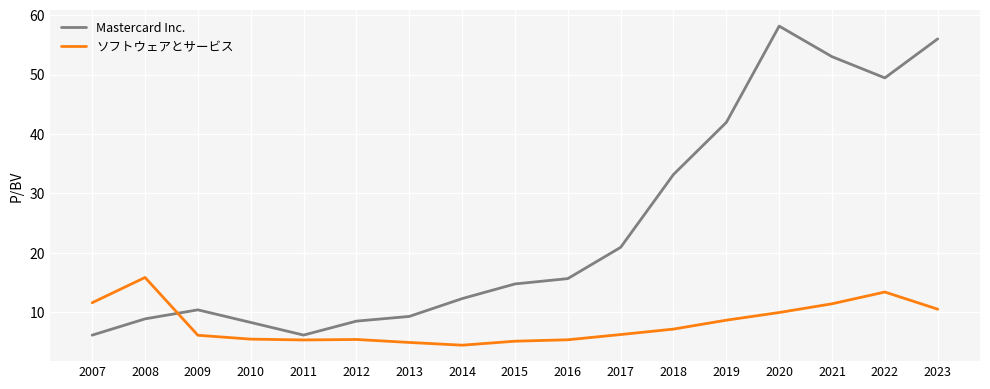

At which category is the sum across all series the highest?

2020